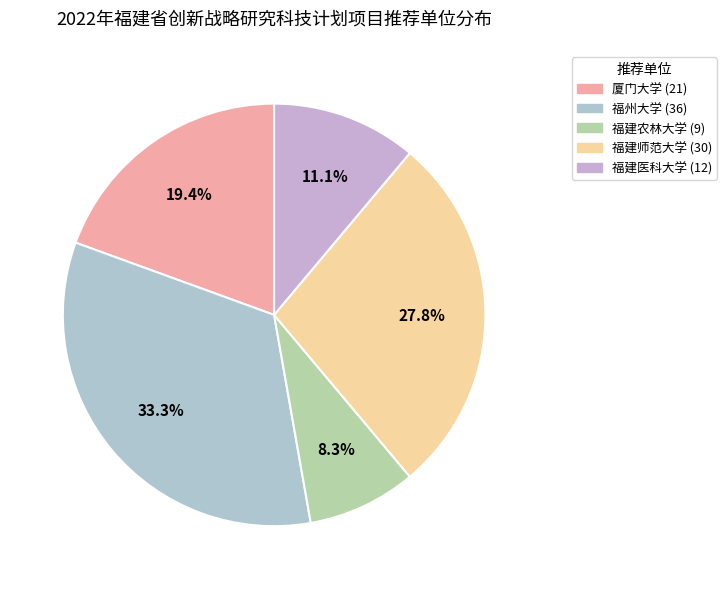

What is the total percentage of 福建师范大学 and 福建医科大学?

38.9%